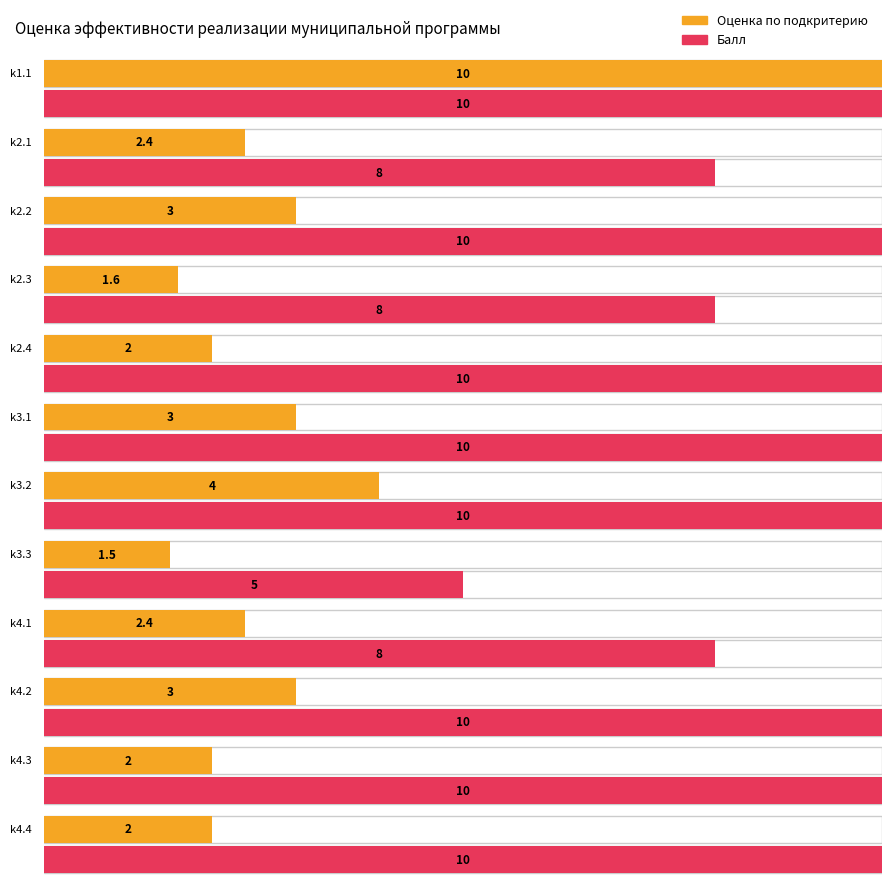

At which category is the sum across all series the highest?

k1.1